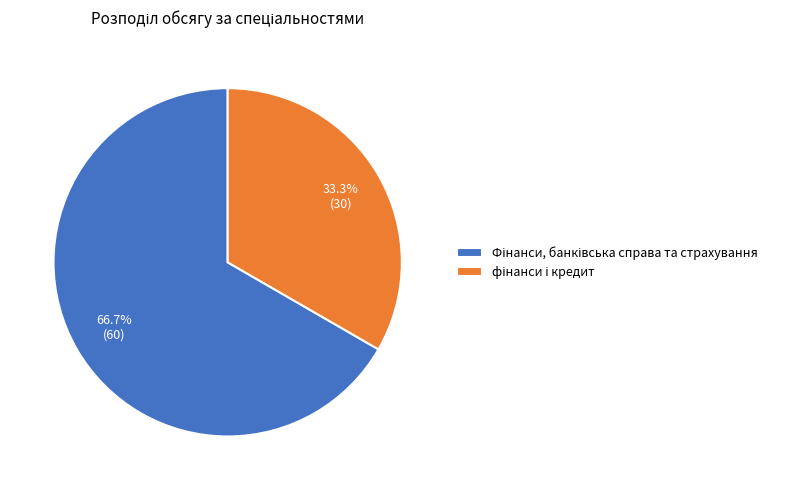

Does any single category account for the majority?

Yes